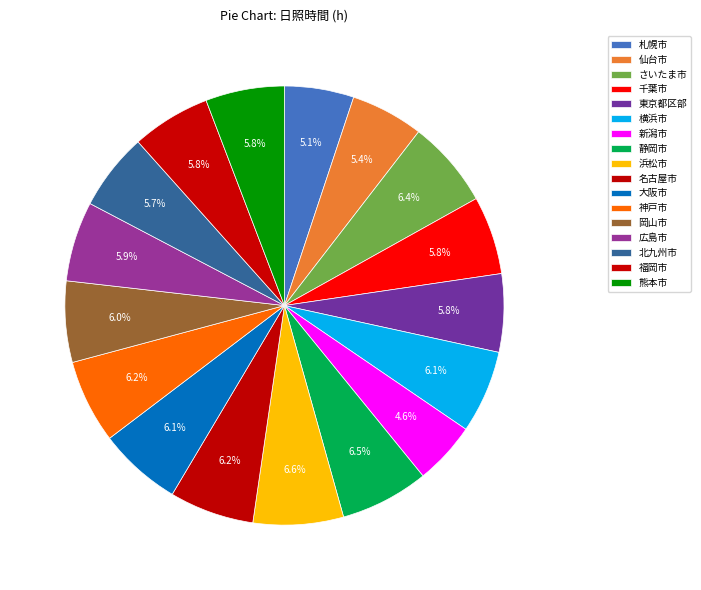

True or false: 仙台市 accounts for 5% of the total.

True